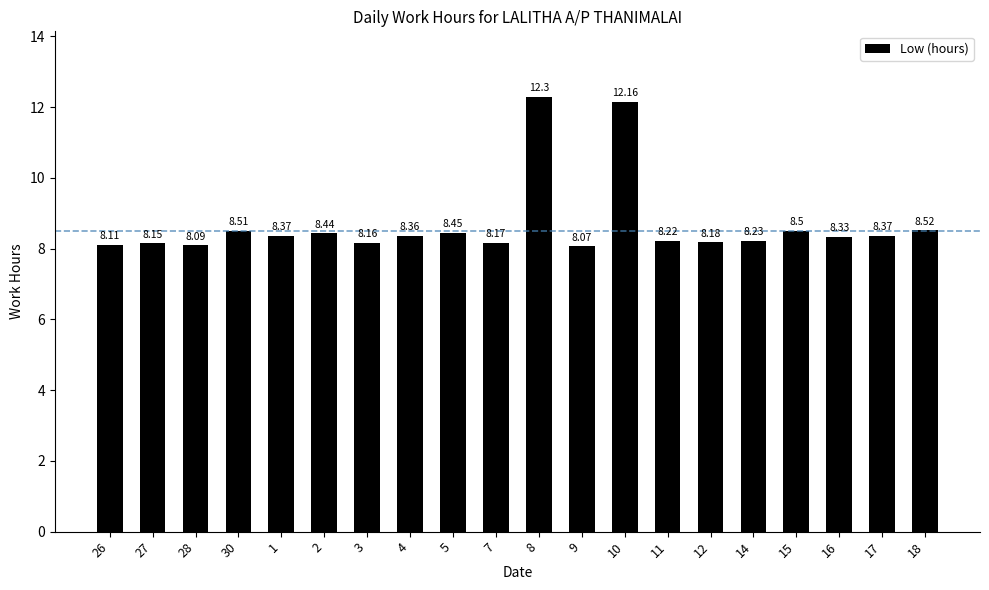

Are the bars horizontal?

No